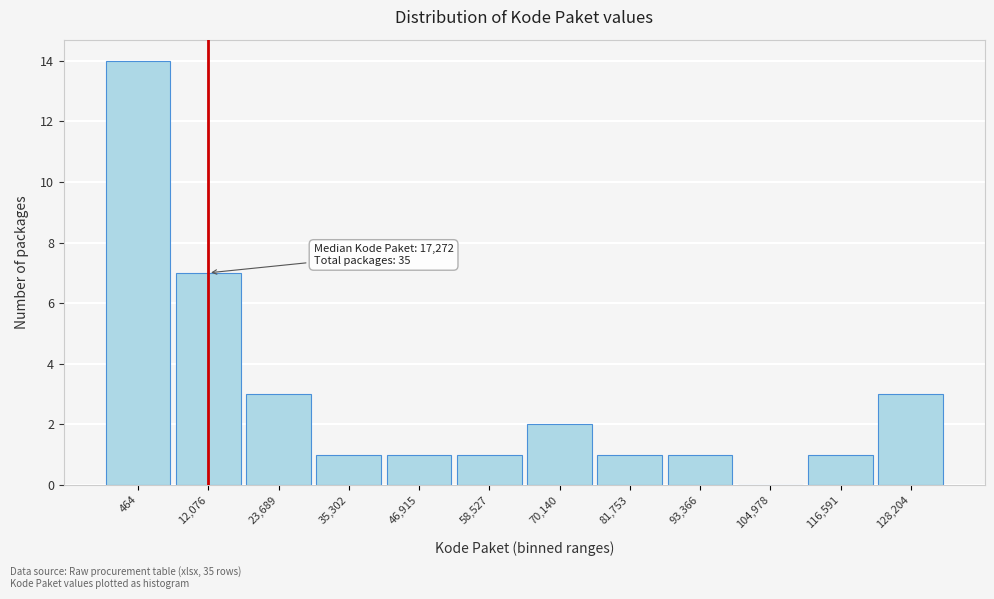

Reading left to right, extract all data points from this chart.

464=14	12,076=7	23,689=3	35,302=1	46,915=1	58,527=1	70,140=2	81,753=1	93,366=1	104,978=0	116,591=1	128,204=3